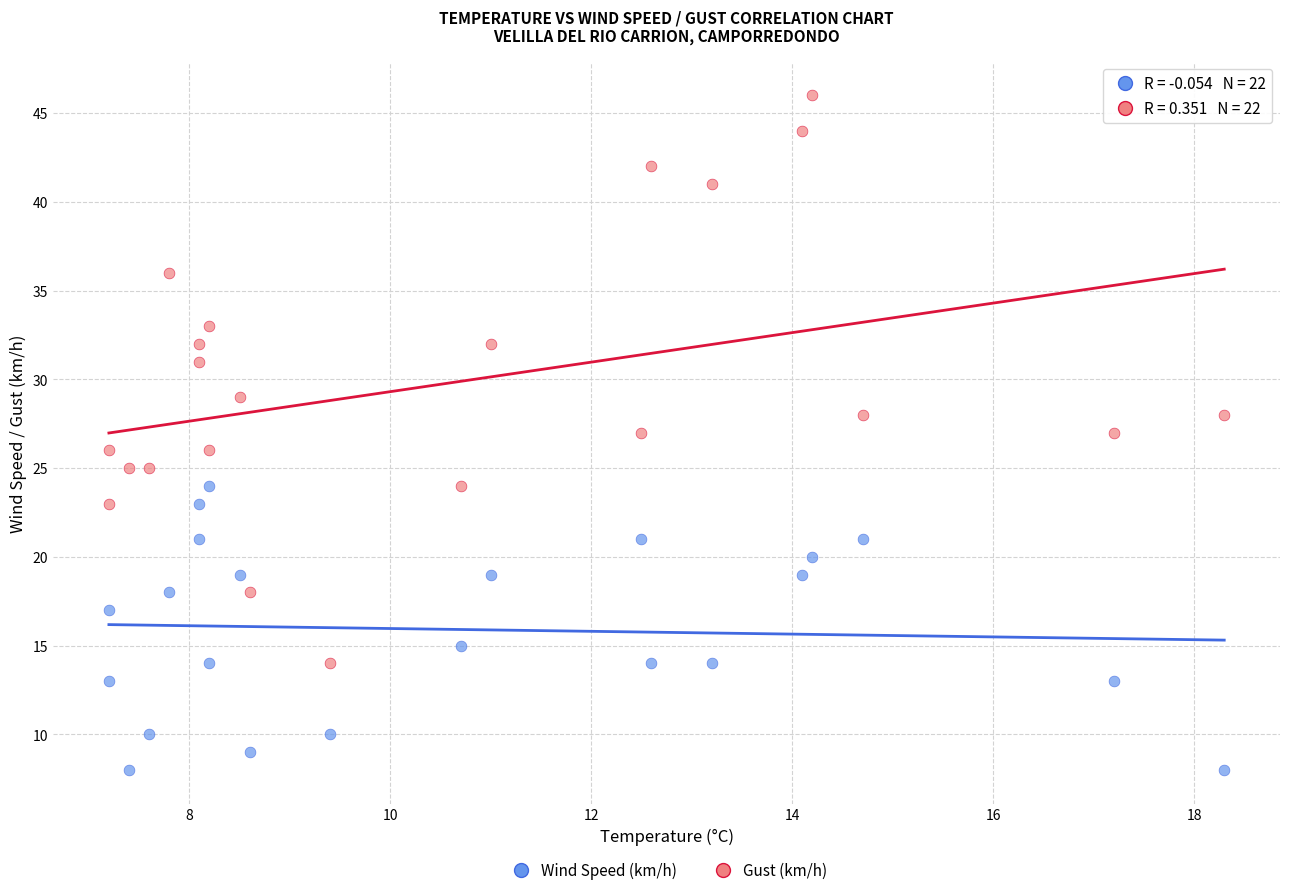

Which series has the widest spread of Y values?

Gust (km/h)